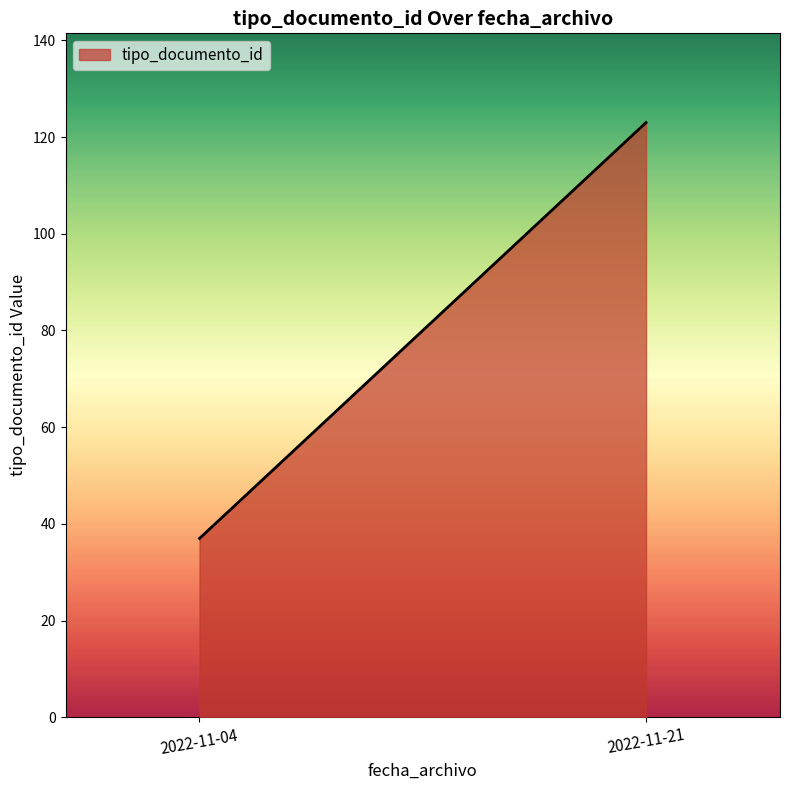

What is the ratio of the value at 2022-11-21 to the value at 2022-11-04?

3.3